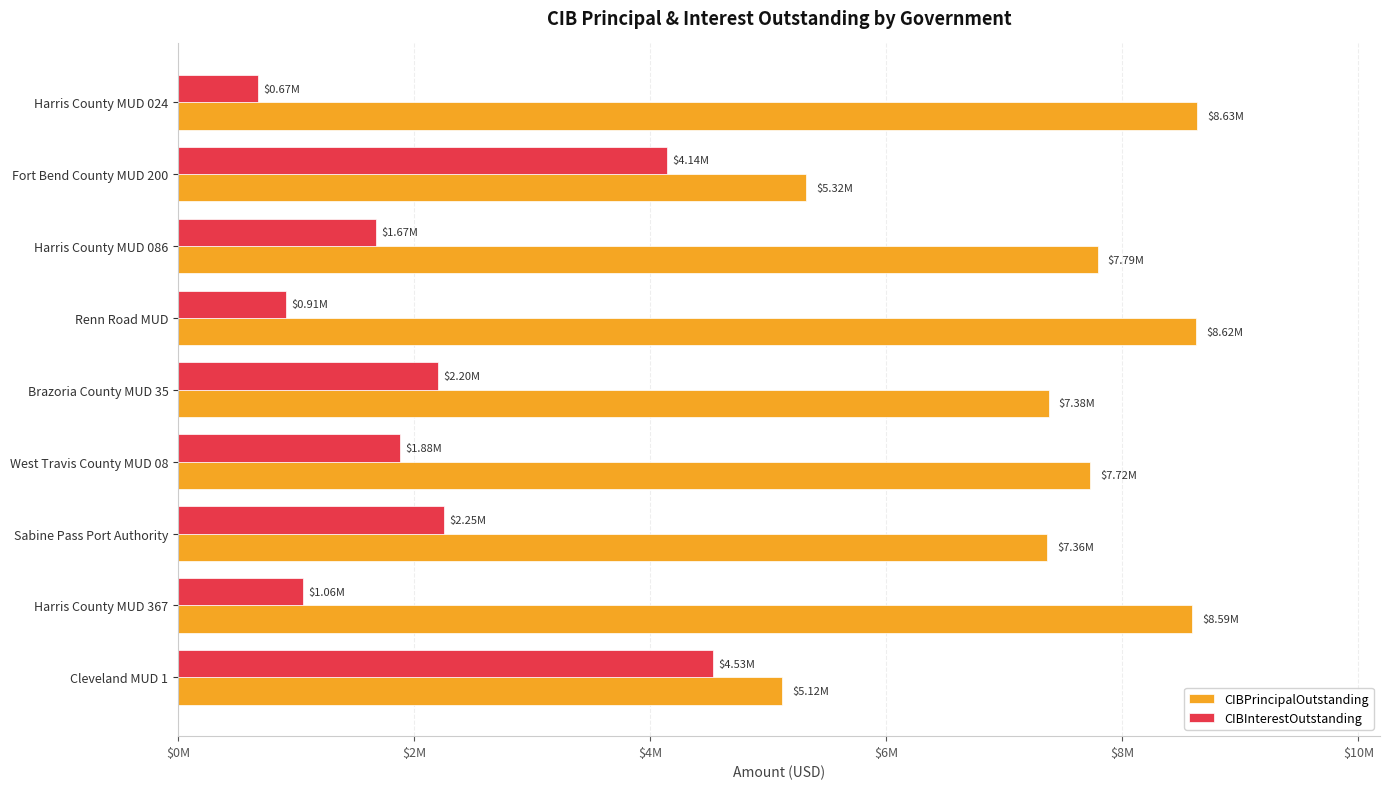

What are all the series names shown in the legend?

CIBPrincipalOutstanding, CIBInterestOutstanding